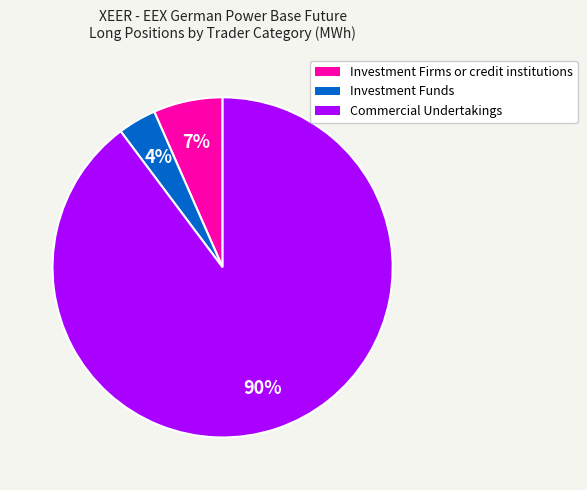

Does any single category account for the majority?

Yes